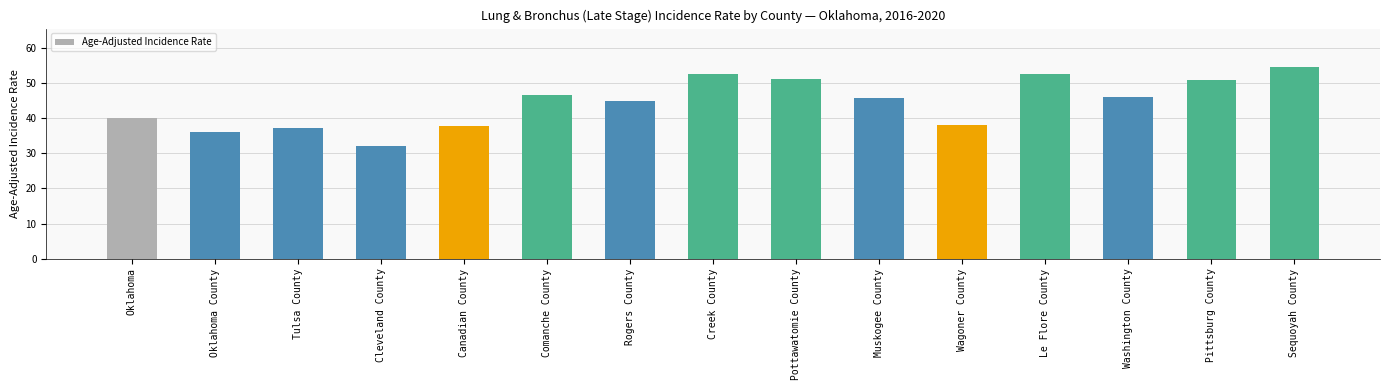

What is the sum of the values at Pittsburg County and Le Flore County?

103.4